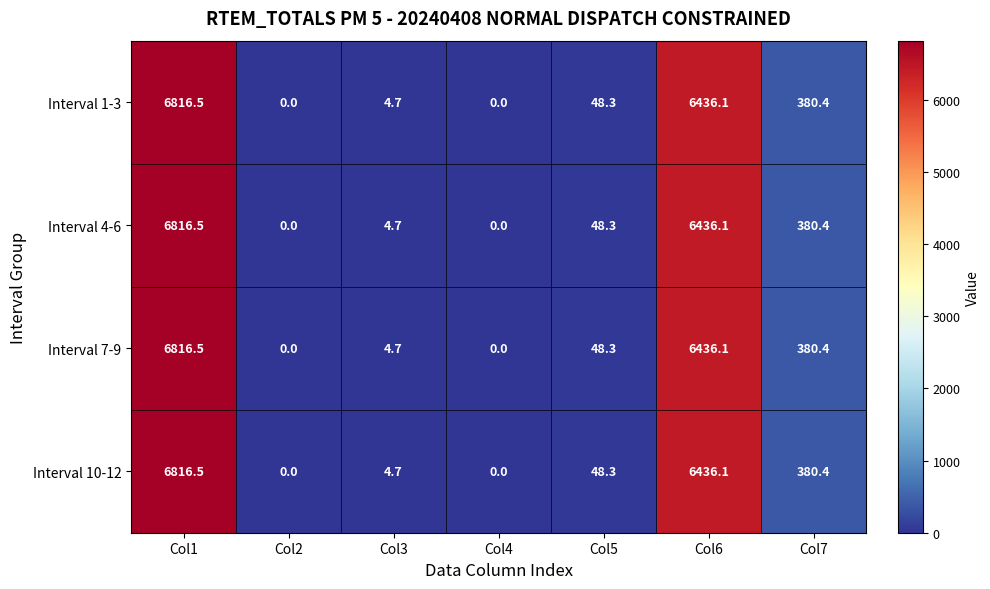

Is the value of Interval 4-6 at Col3 greater than the value of Interval 10-12 at Col5?

No